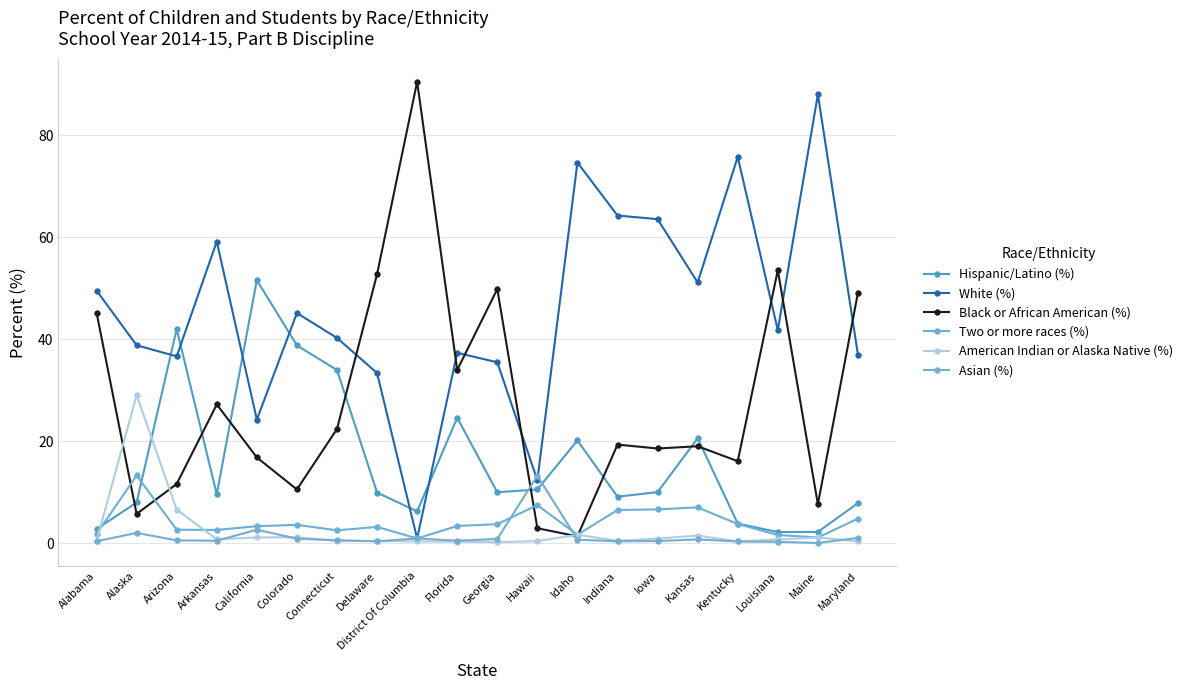

True or false: Asian (%) and Black or African American (%) intersect in this chart.

True